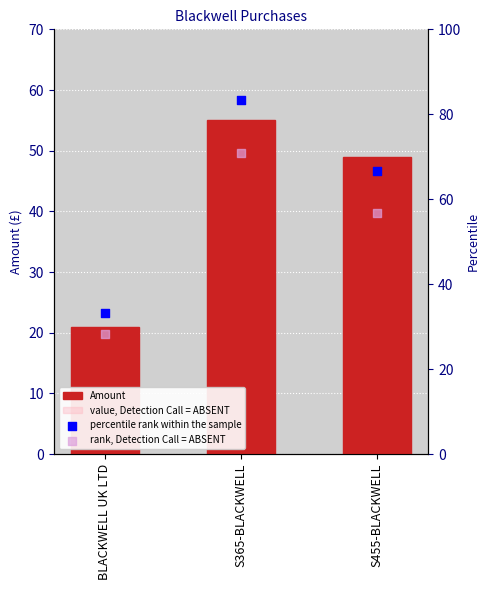

Is the value of rank, Detection Call = ABSENT at S455-BLACKWELL greater than the value of value, Detection Call = ABSENT at S365-BLACKWELL?

Yes